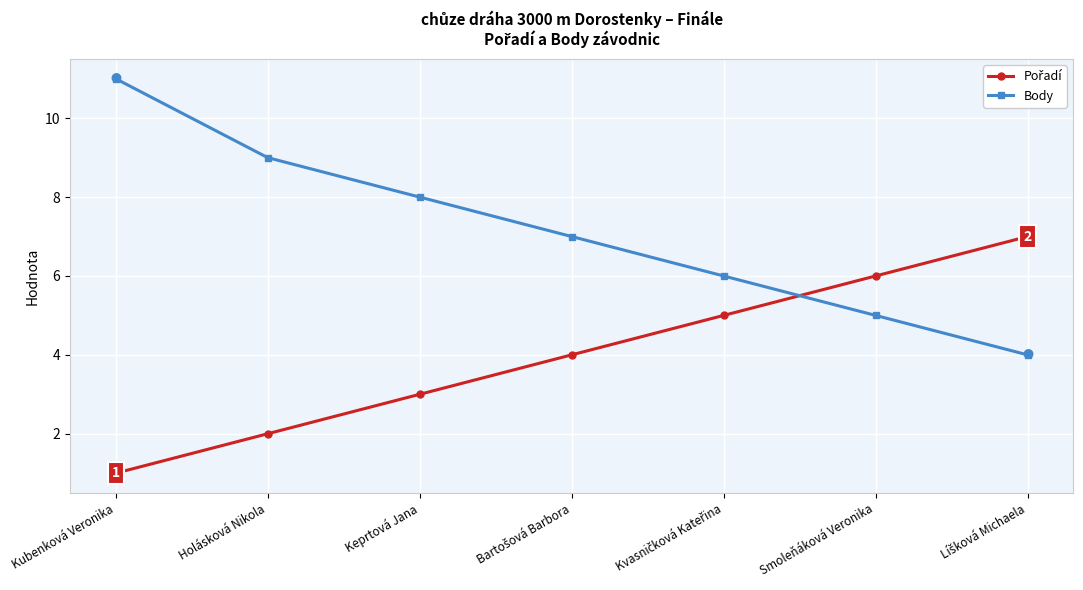

At which category is the sum across all series the highest?

Kubenková Veronika